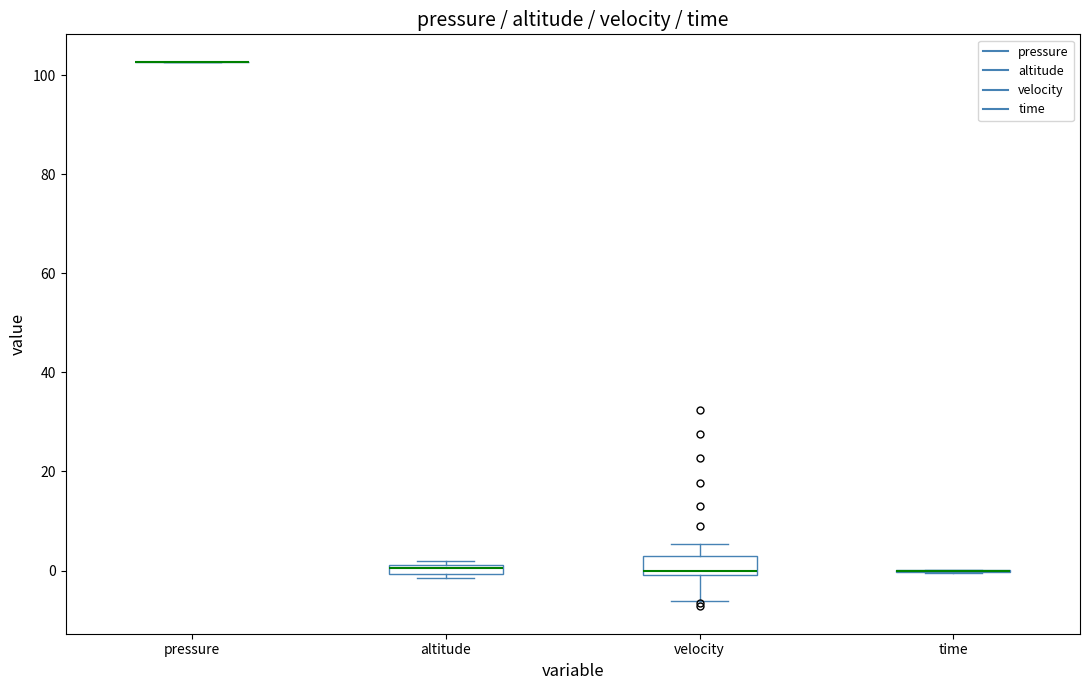

Where does the lower whisker of the box for velocity end on the y-axis? The values are not printed on the chart, so give them approximately, as read against the axis.

-6